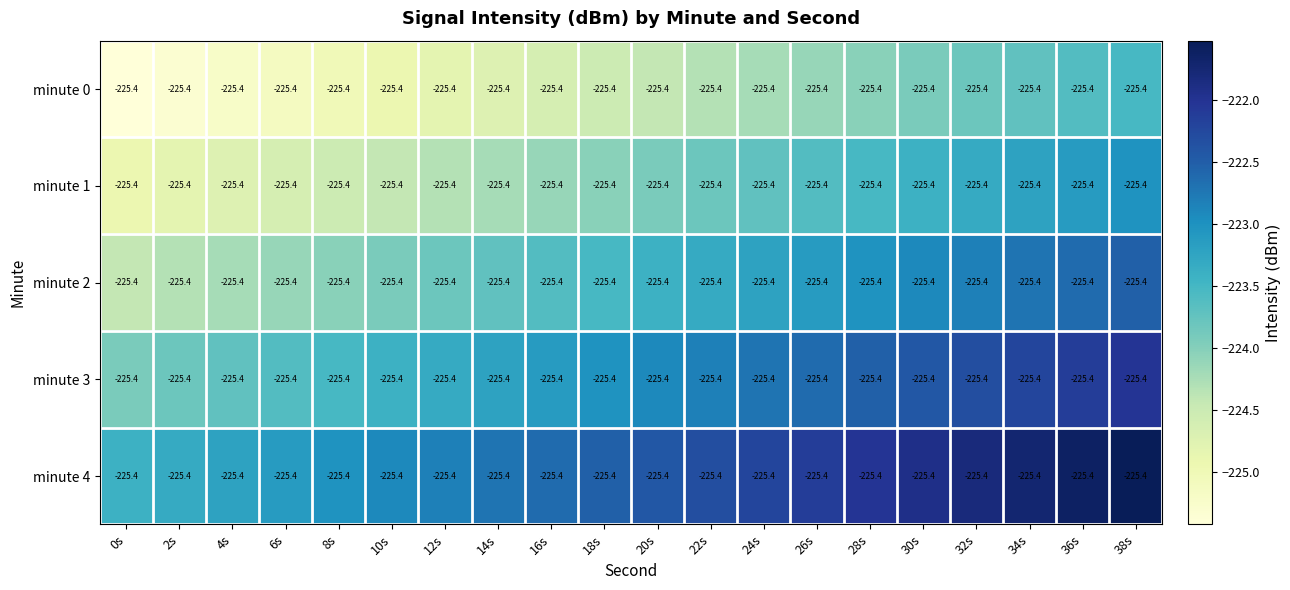

What is the highest value of the minute 2 series?

-222.5